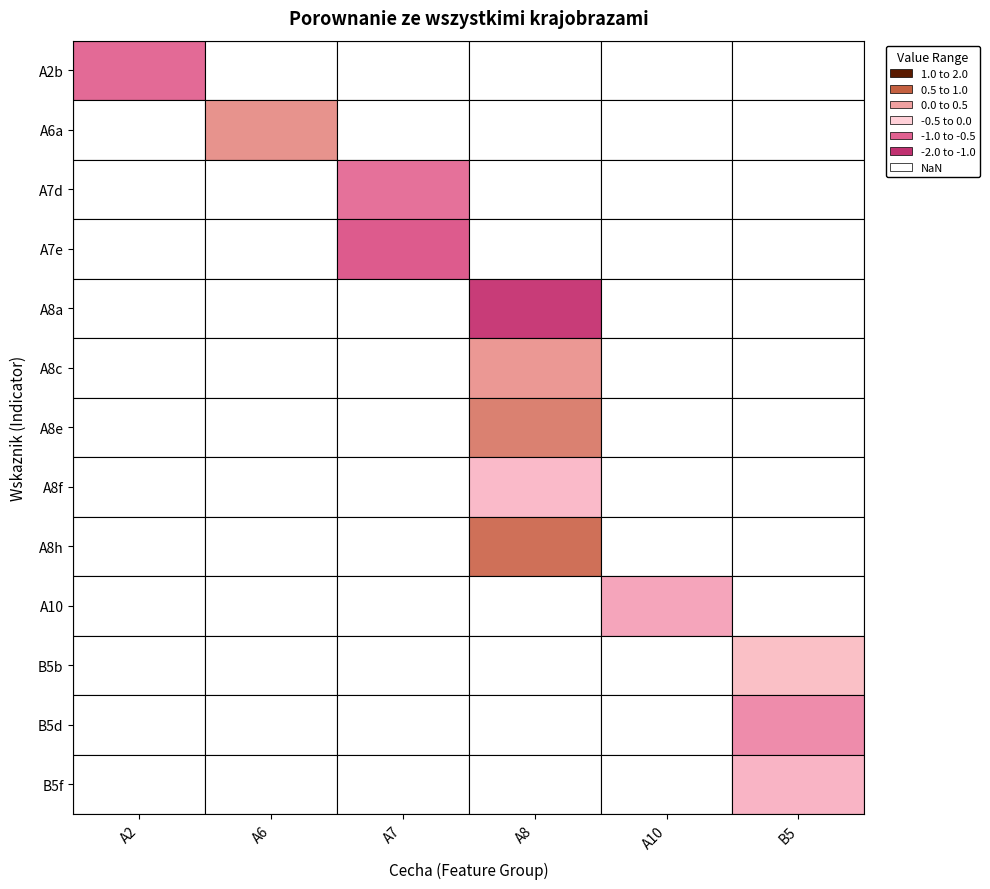

Between 1 and 6, which is larger?

1